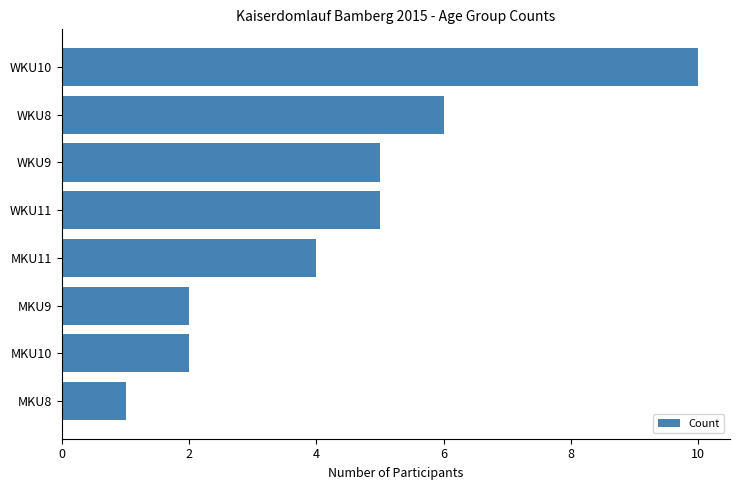

The value at WKU11 is 5. True or false?

True